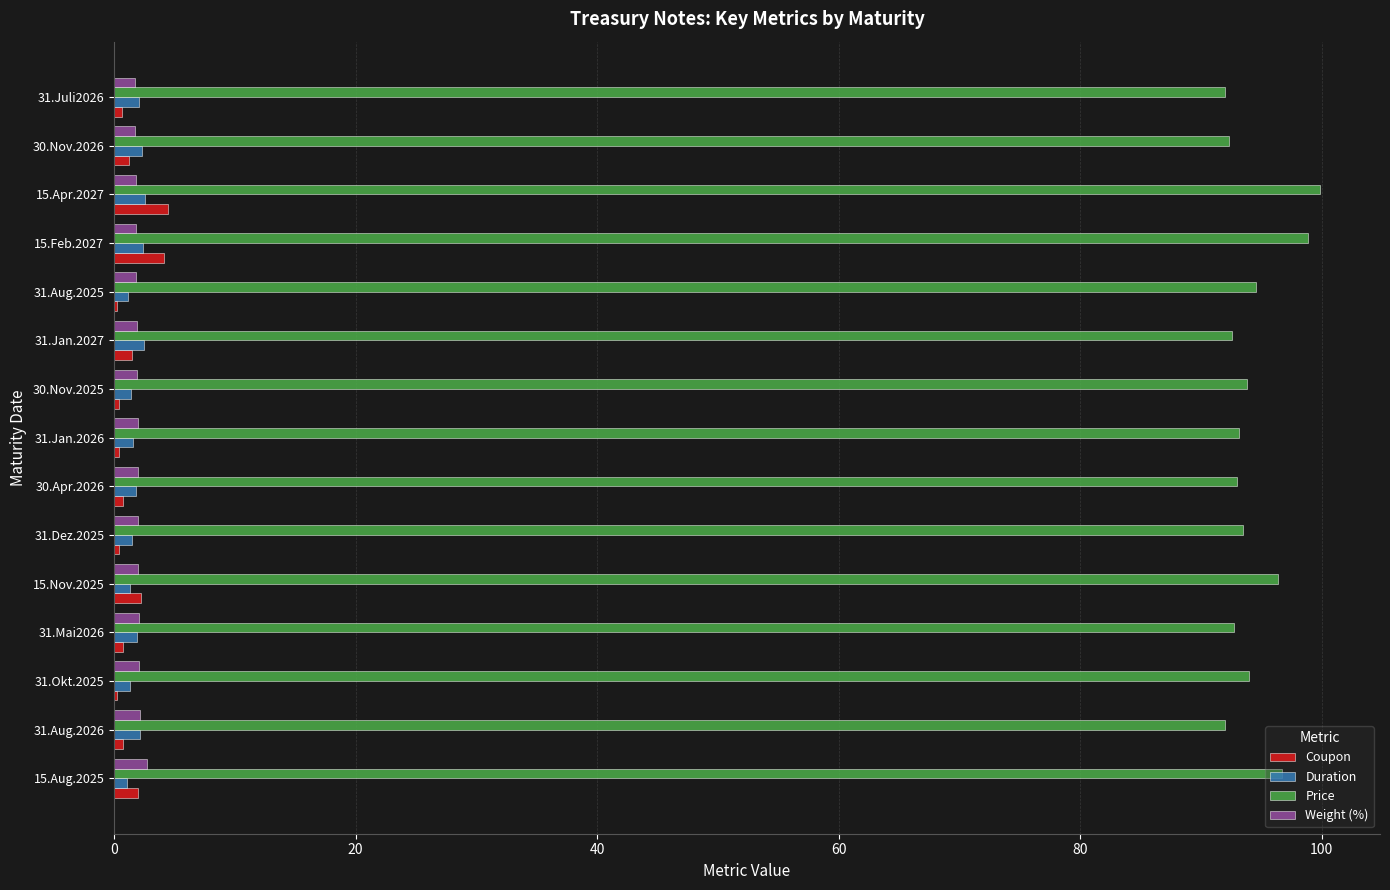

What is the sum of all Price values?

1415.6